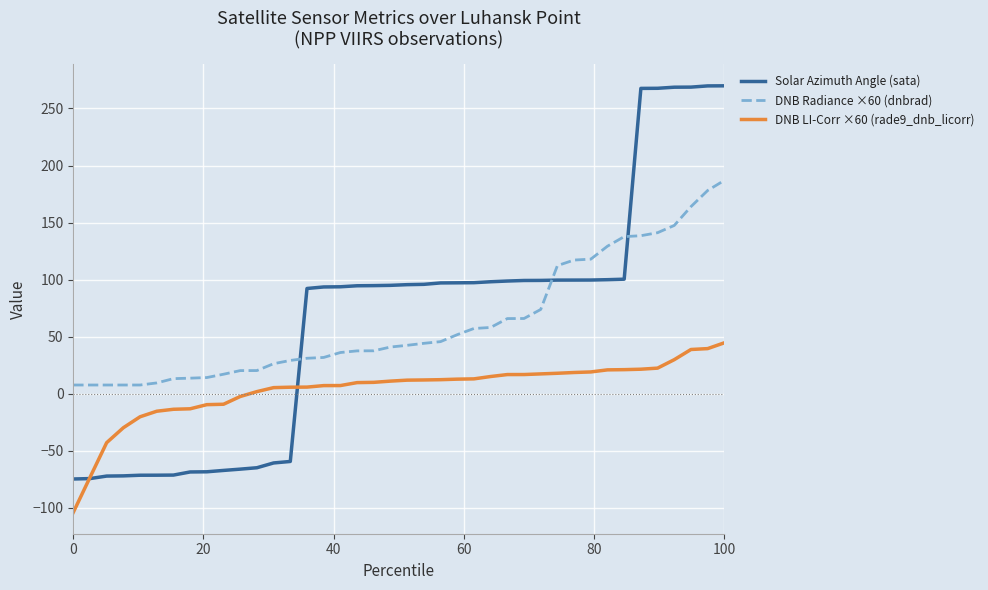

Rank the series by their maximum value, from lowest to highest.

DNB LI-Corr ×60 (rade9_dnb_licorr), DNB Radiance ×60 (dnbrad), Solar Azimuth Angle (sata)